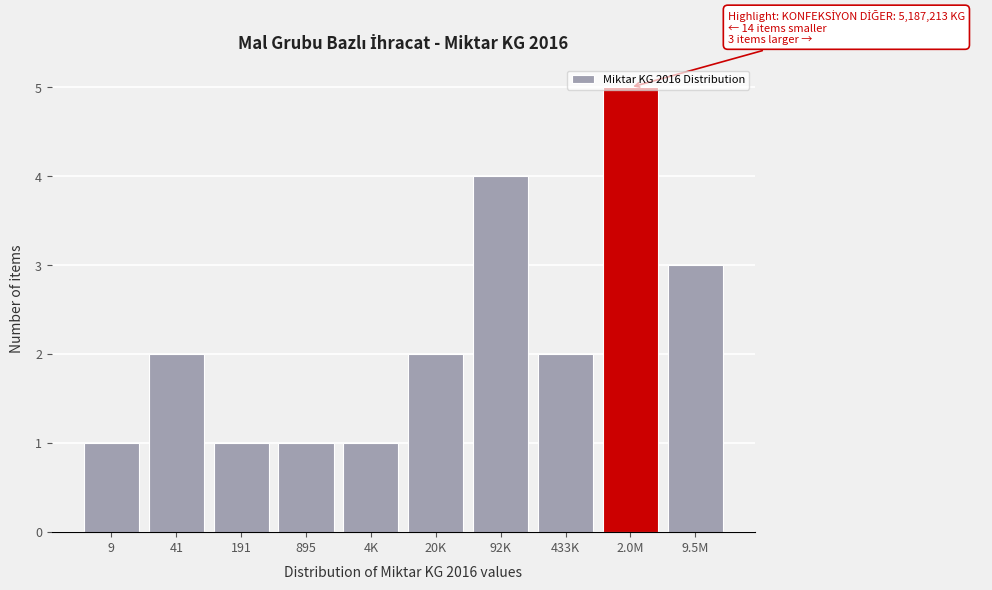

Is it true that the value at 4K is 2?

False